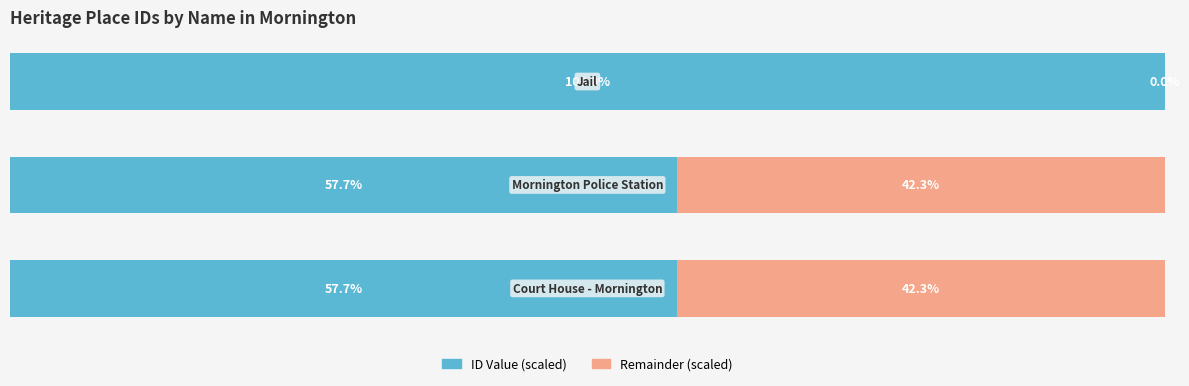

What are all the series names shown in the legend?

ID Value (scaled), Remainder (scaled)